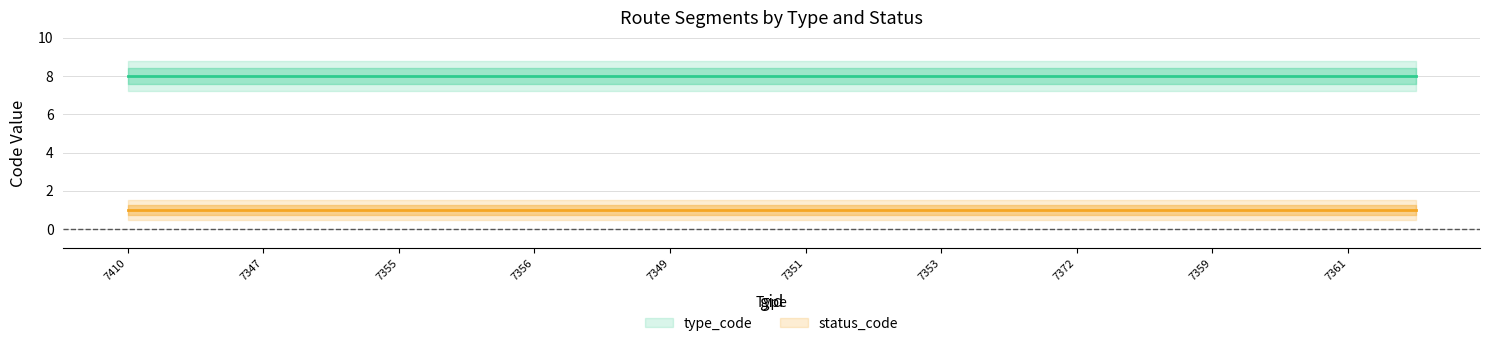

What is the smallest value displayed?

1